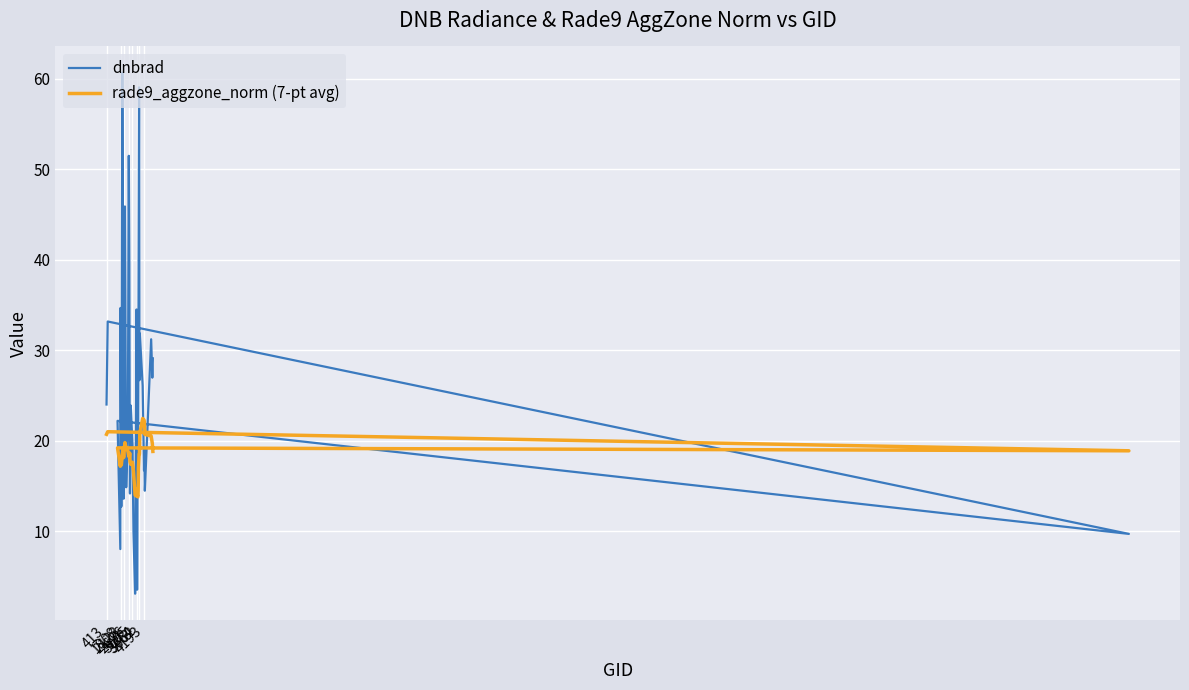

What is the spread (max minus min) of values at 3662?

4.6